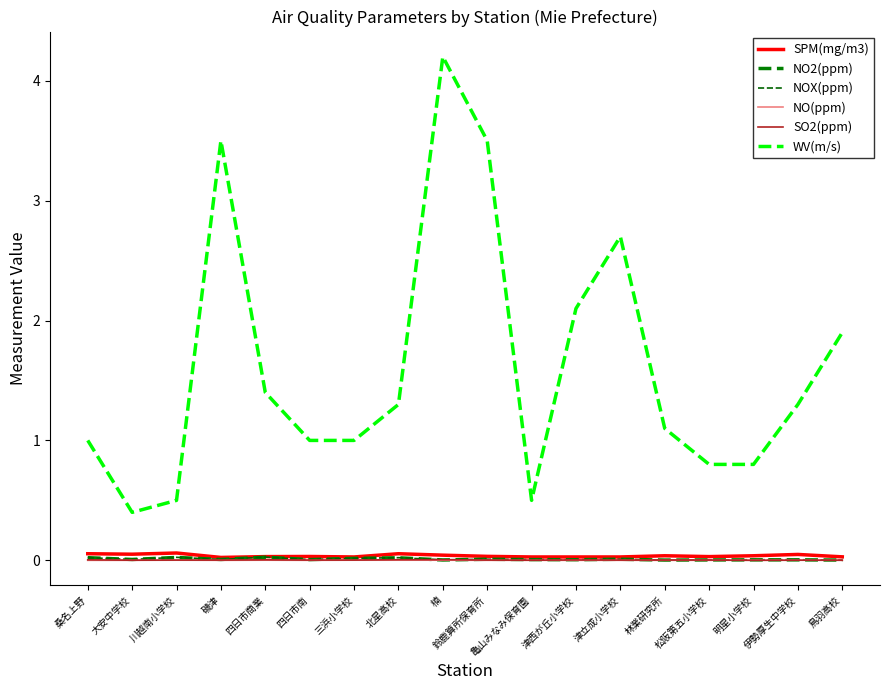

Reading left to right, transcribe all the data shown in this chart.

SPM(mg/m3): 桑名上野=0.1	大安中学校=0.1	川越南小学校=0.1	磯津=0.0	四日市商業=0.0	四日市南=0.0	三浜小学校=0.0	北星高校=0.1	楠=0.0	鈴鹿算所保育所=0.0	亀山みなみ保育園=0.0	津西が丘小学校=0.0	津立成小学校=0.0	林業研究所=0.0	松阪第五小学校=0.0	明星小学校=0.0	伊勢厚生中学校=0.0	鳥羽高校=0.0
NO2(ppm): 桑名上野=0.0	大安中学校=0.0	川越南小学校=0.0	磯津=0.0	四日市商業=0.0	四日市南=0.0	三浜小学校=0.0	北星高校=0.0	楠=0.0	鈴鹿算所保育所=0.0	亀山みなみ保育園=0.0	津西が丘小学校=0.0	津立成小学校=0.0	林業研究所=0.0	松阪第五小学校=0.0	明星小学校=0.0	伊勢厚生中学校=0.0	鳥羽高校=0.0
NOX(ppm): 桑名上野=0.0	大安中学校=0.0	川越南小学校=0.0	磯津=0.0	四日市商業=0.0	四日市南=0.0	三浜小学校=0.0	北星高校=0.0	楠=0.0	鈴鹿算所保育所=0.0	亀山みなみ保育園=0.0	津西が丘小学校=0.0	津立成小学校=0.0	林業研究所=0.0	松阪第五小学校=0.0	明星小学校=0.0	伊勢厚生中学校=0.0	鳥羽高校=0.0
NO(ppm): 桑名上野=0.0	大安中学校=0.0	川越南小学校=0.0	磯津=0.0	四日市商業=0.0	四日市南=0.0	三浜小学校=0.0	北星高校=0.0	楠=0.0	鈴鹿算所保育所=0.0	亀山みなみ保育園=0.0	津西が丘小学校=0.0	津立成小学校=0.0	林業研究所=0.0	松阪第五小学校=0.0	明星小学校=0.0	伊勢厚生中学校=0.0	鳥羽高校=0.0
SO2(ppm): 桑名上野=0.0	大安中学校=0.0	川越南小学校=0.0	磯津=0.0	四日市商業=0.0	四日市南=0.0	三浜小学校=0.0	北星高校=0.0	楠=0.0	鈴鹿算所保育所=0.0	亀山みなみ保育園=0.0	津西が丘小学校=0.0	津立成小学校=0.0	林業研究所=0.0	松阪第五小学校=0.0	明星小学校=0.0	伊勢厚生中学校=0.0	鳥羽高校=0.0
WV(m/s): 桑名上野=1.0	大安中学校=0.4	川越南小学校=0.5	磯津=3.5	四日市商業=1.4	四日市南=1.0	三浜小学校=1.0	北星高校=1.3	楠=4.2	鈴鹿算所保育所=3.5	亀山みなみ保育園=0.5	津西が丘小学校=2.1	津立成小学校=2.7	林業研究所=1.1	松阪第五小学校=0.8	明星小学校=0.8	伊勢厚生中学校=1.3	鳥羽高校=1.9